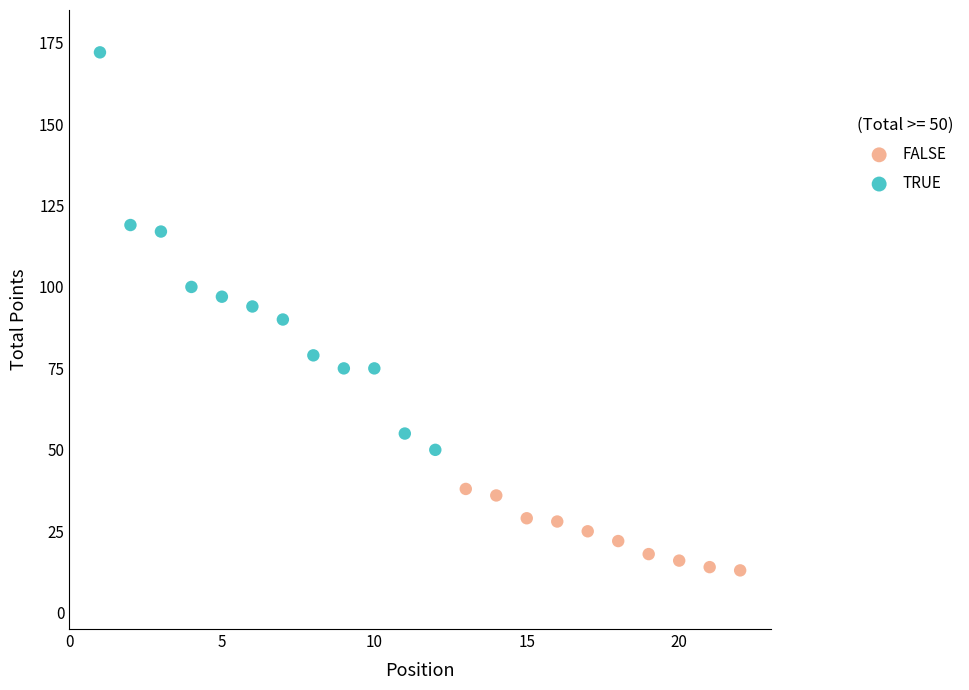

Which series reaches the minimum Y coordinate?

FALSE